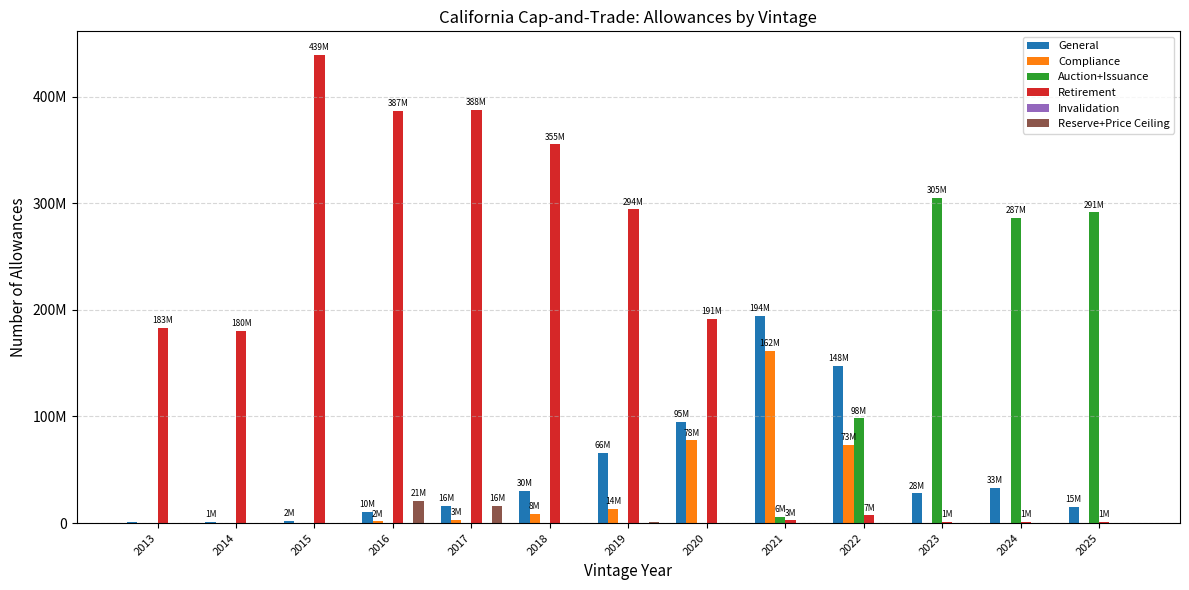

What is the value of the General bar at the 13th from the left?

15021750